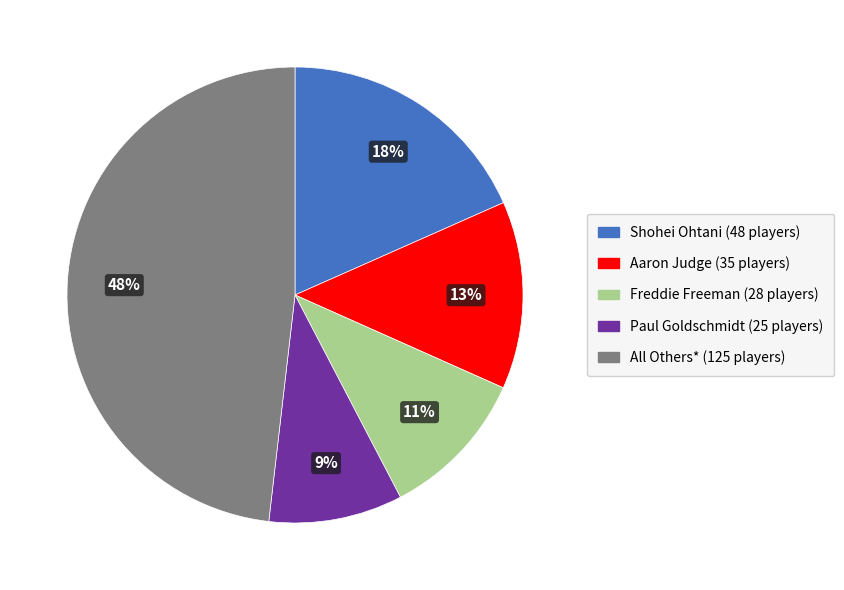

The Paul Goldschmidt slice represents 22% of the pie. True or false?

False